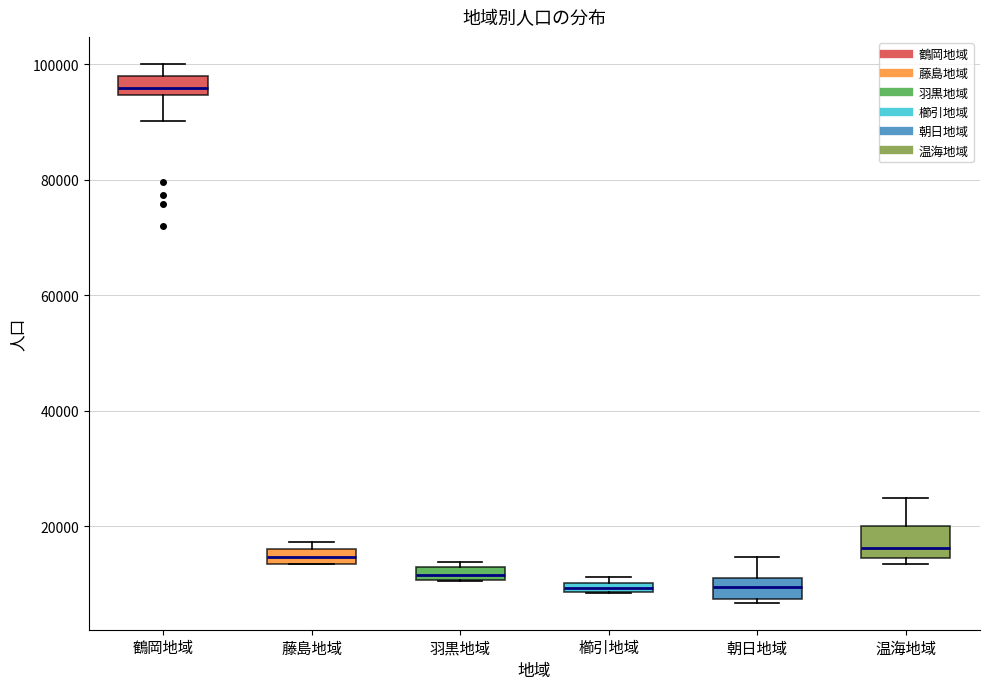

Where is the upper edge of the box for 朝日地域 on the y-axis? The values are not printed on the chart, so give them approximately, as read against the axis.

12000